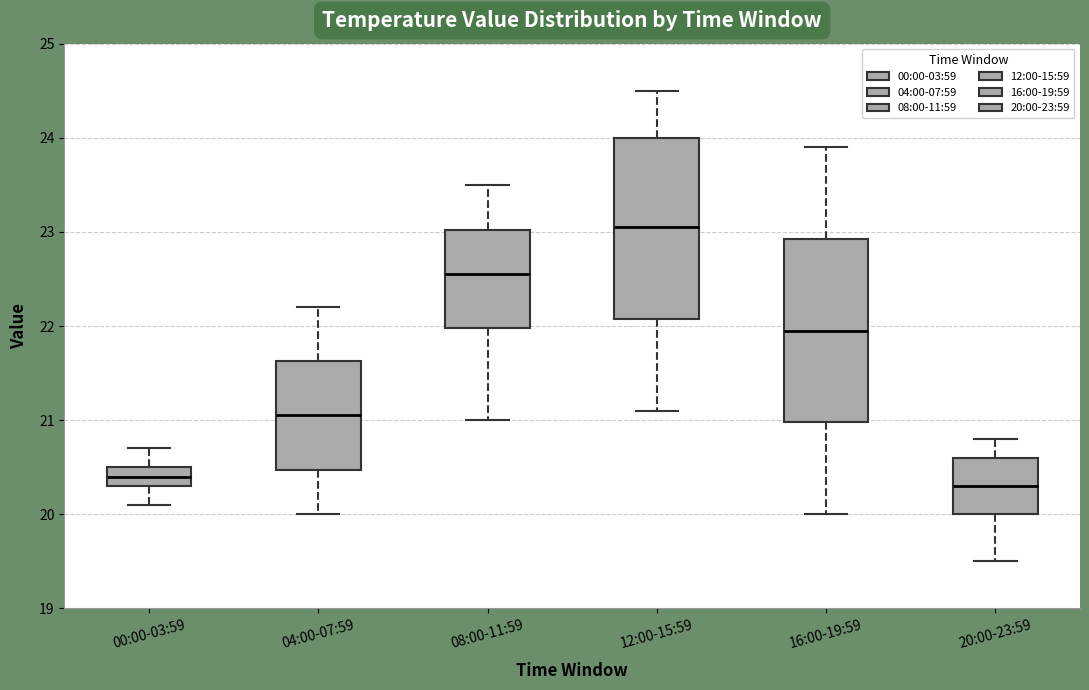

Reading left to right, transcribe this box plot: for each box, give where its median line is, the range the box spans, and where its two whiskers end, as read against the y-axis. The values are not printed on the chart, so give them approximately, as read against the axis.

00:00-03:59: median 20.4, box 20.3 to 20.5, whiskers 20.1 to 20.7
04:00-07:59: median 21.1, box 20.5 to 21.6, whiskers 20.0 to 22.2
08:00-11:59: median 22.6, box 22.0 to 23.0, whiskers 21.0 to 23.5
12:00-15:59: median 23.1, box 22.1 to 24.0, whiskers 21.1 to 24.5
16:00-19:59: median 22.0, box 21.0 to 22.9, whiskers 20.0 to 23.9
20:00-23:59: median 20.3, box 20.0 to 20.6, whiskers 19.5 to 20.8